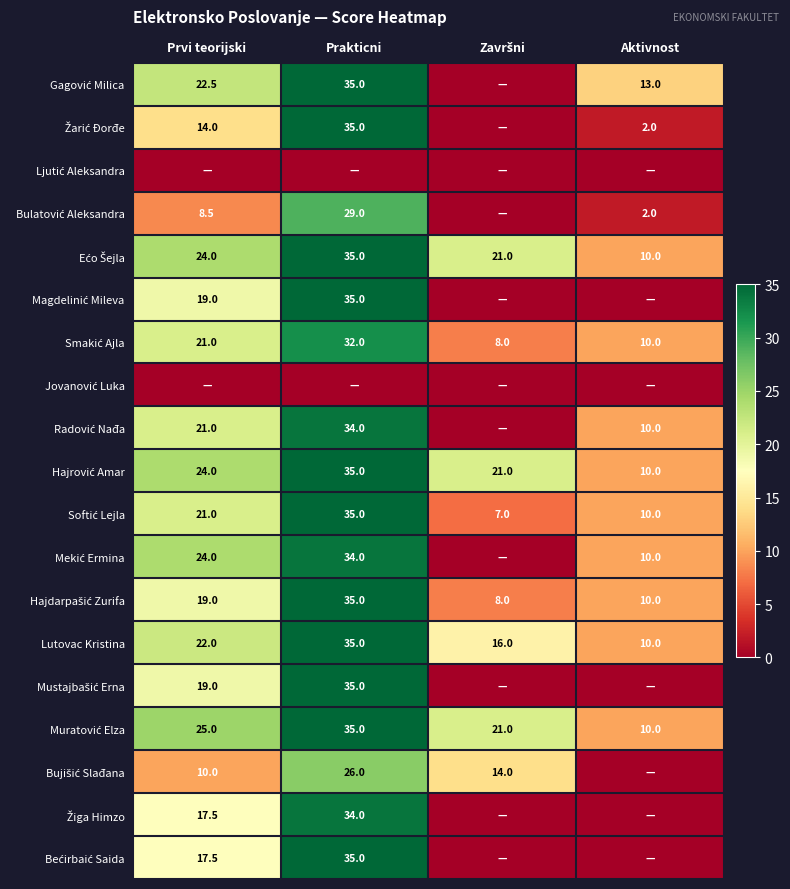

Is it true that Žarić Đorđe equals 14.0 at Prvi teorijski?

True